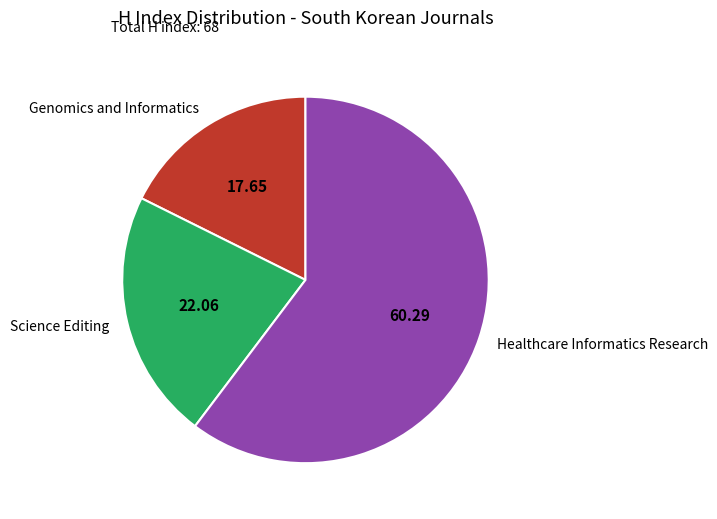

Does Healthcare Informatics Research account for over 50% of the chart?

Yes